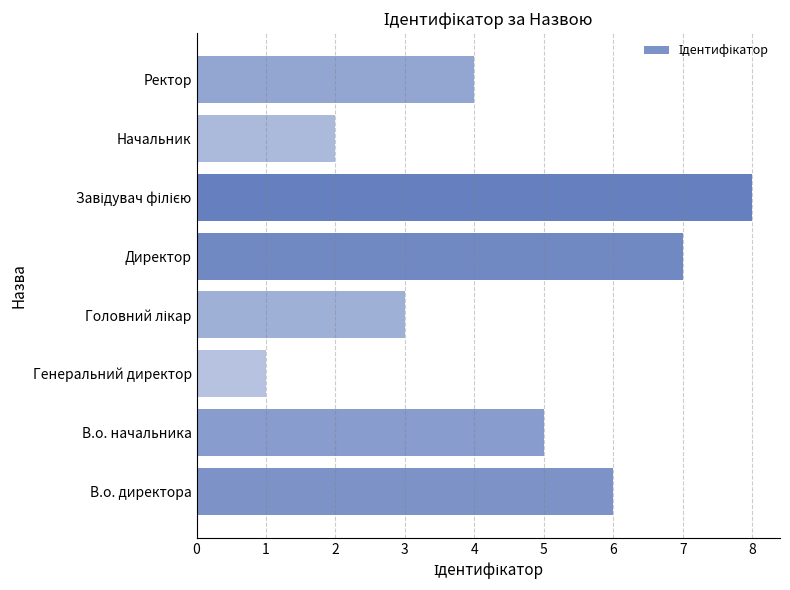

What is the ratio of the value at Ректор to the value at В.о. директора?

0.7